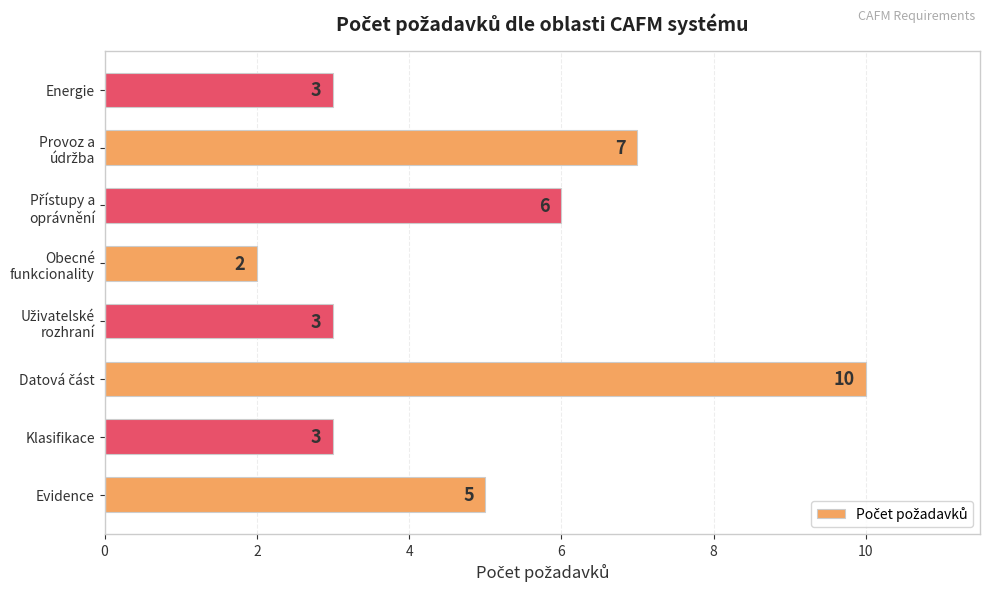

What is the sum of all values?

39